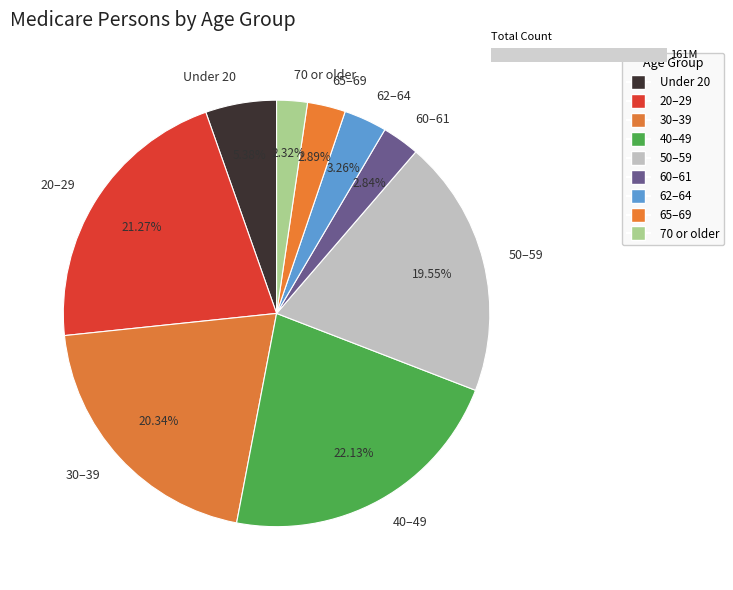

Which has a higher value, 65–69 or Under 20?

Under 20